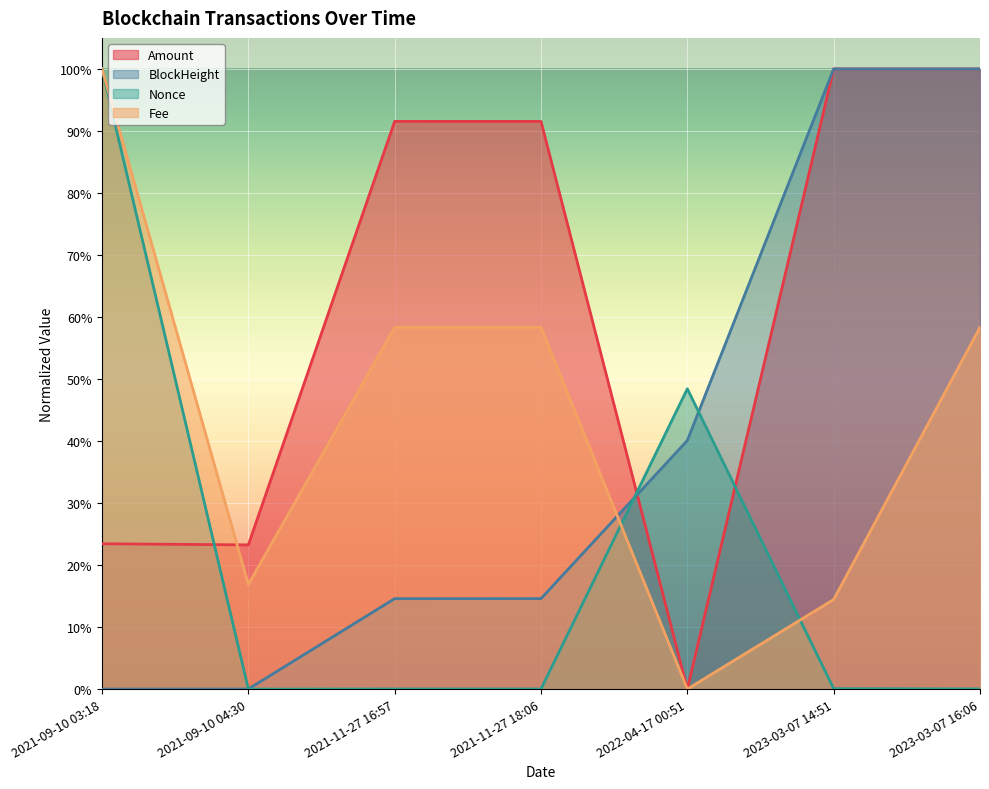

How many intersections are there between Fee and Nonce?

2